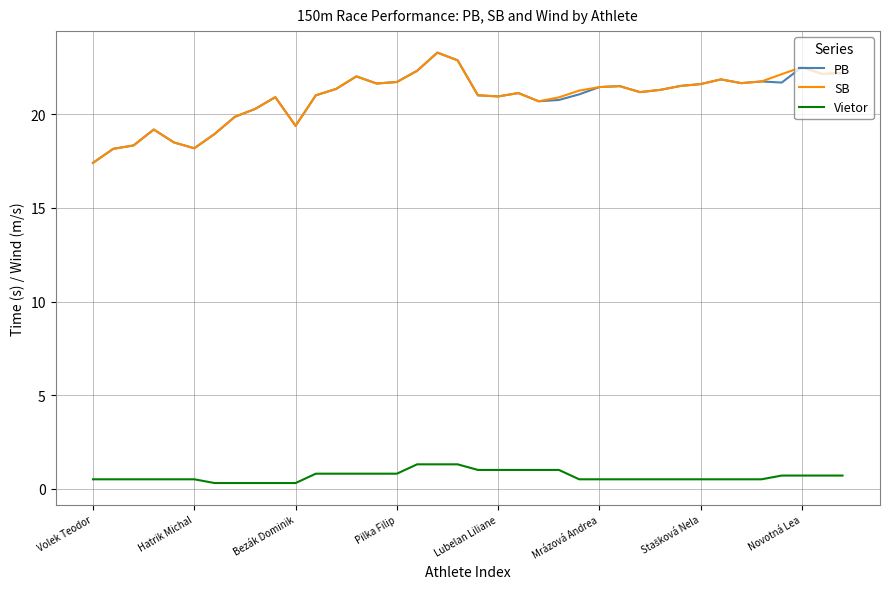

What is the maximum value for Vietor?

1.3